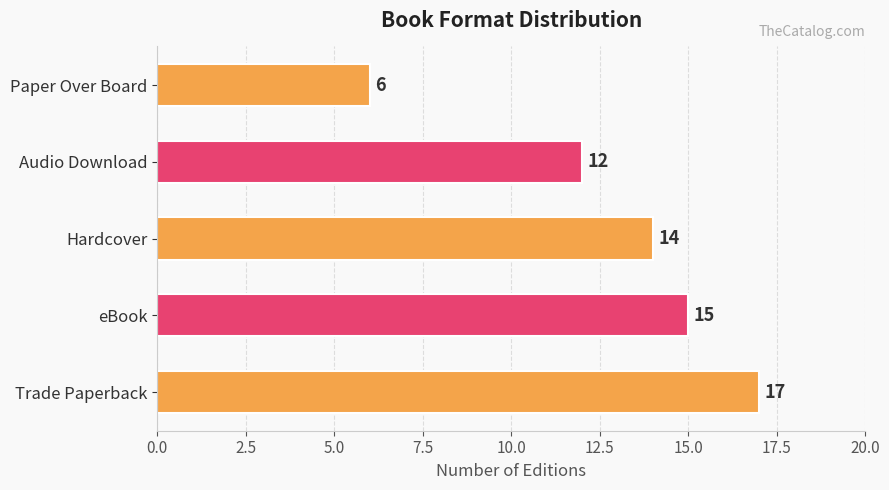

Is it true that the value at Trade Paperback is 17?

True